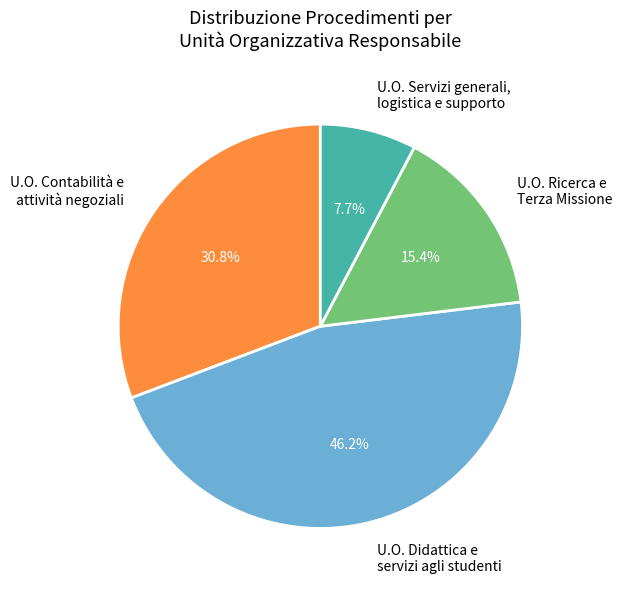

What percentage is the U.O. Ricerca e Terza Missione slice, to the nearest percent?

15%